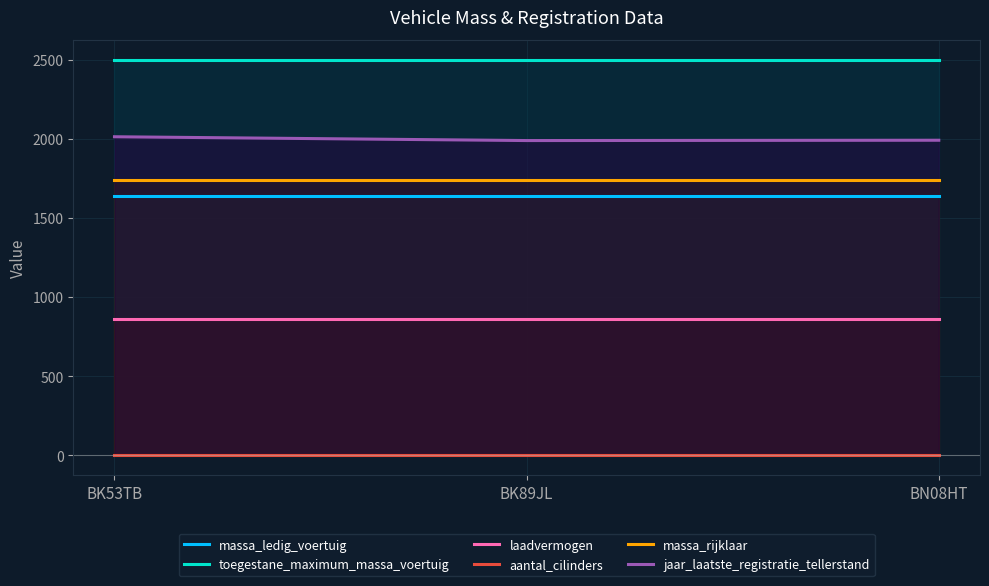

At BK89JL, list the series in order from smallest to largest.

aantal_cilinders, laadvermogen, massa_ledig_voertuig, massa_rijklaar, jaar_laatste_registratie_tellerstand, toegestane_maximum_massa_voertuig